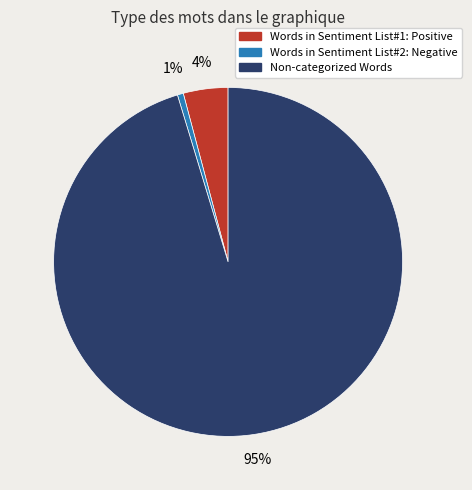

To the nearest percent, what percentage of the pie is Words in Sentiment List#2: Negative?

1%